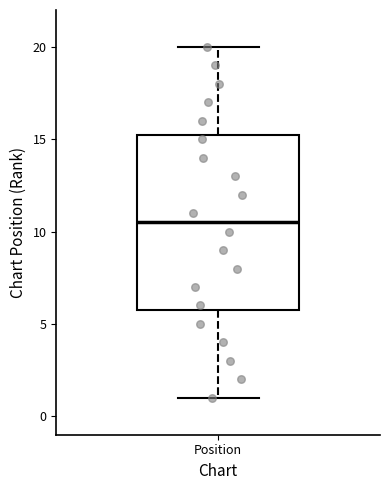

Where is the upper edge of the box for Position on the y-axis? The values are not printed on the chart, so give them approximately, as read against the axis.

15.5